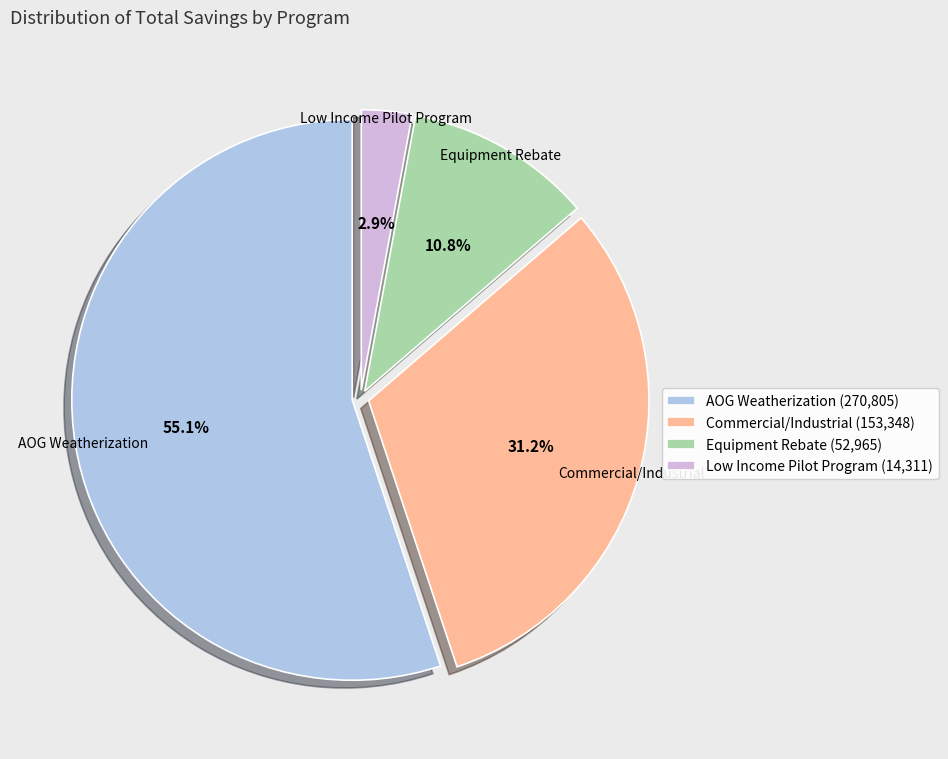

What portion of the pie excludes Low Income Pilot Program (14,311)?

97.1%